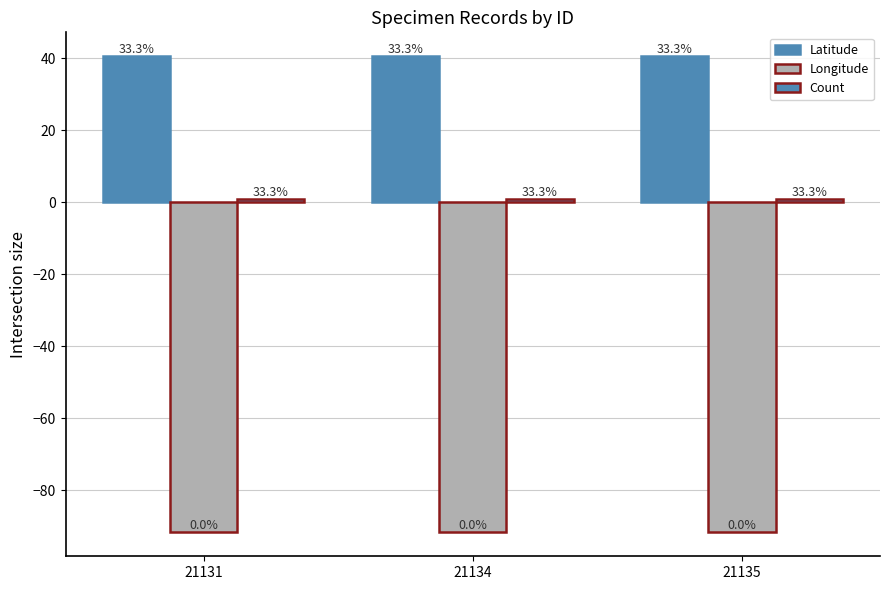

How many bars are there in each group?

3